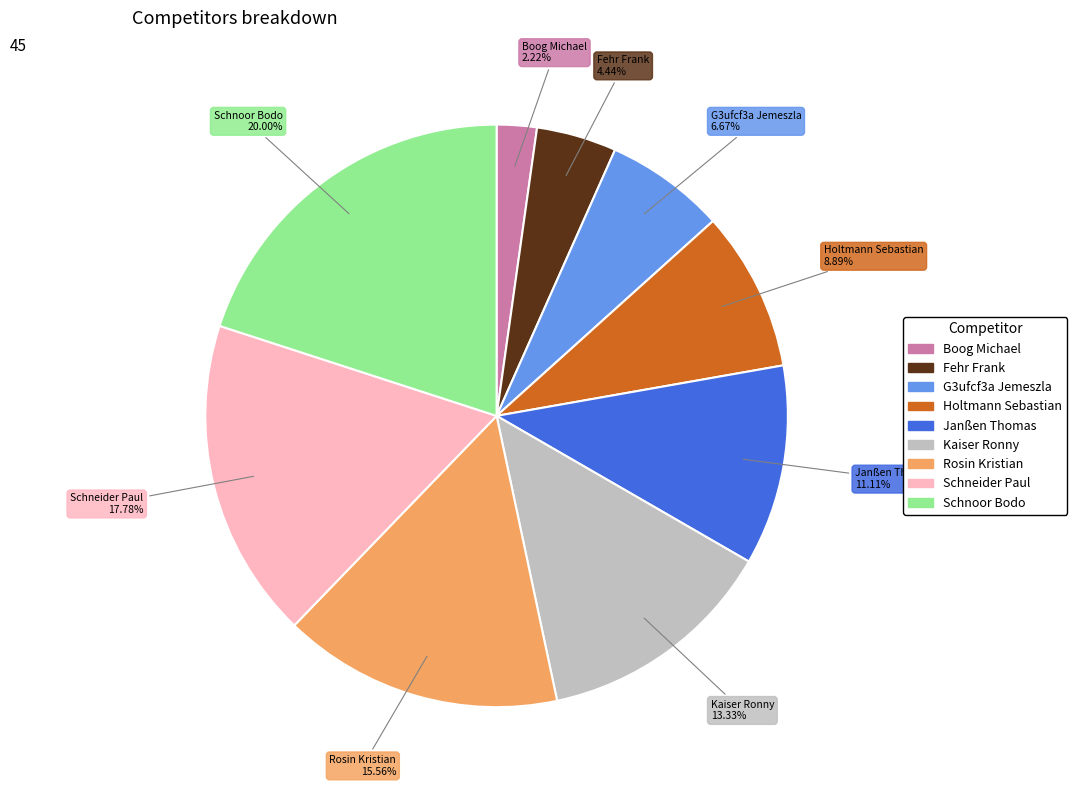

Do Janßen Thomas and Schneider Paul together represent more than half of the pie?

No